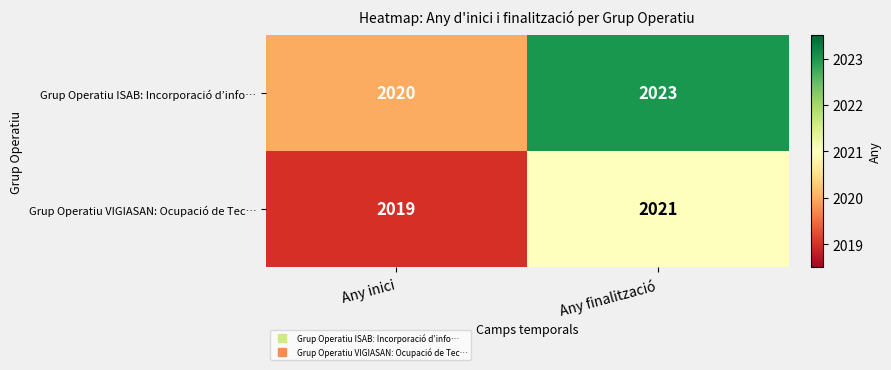

The Grup Operatiu VIGIASAN: Ocupació de Tec… series shows 2019 at Any inici. True or false?

True